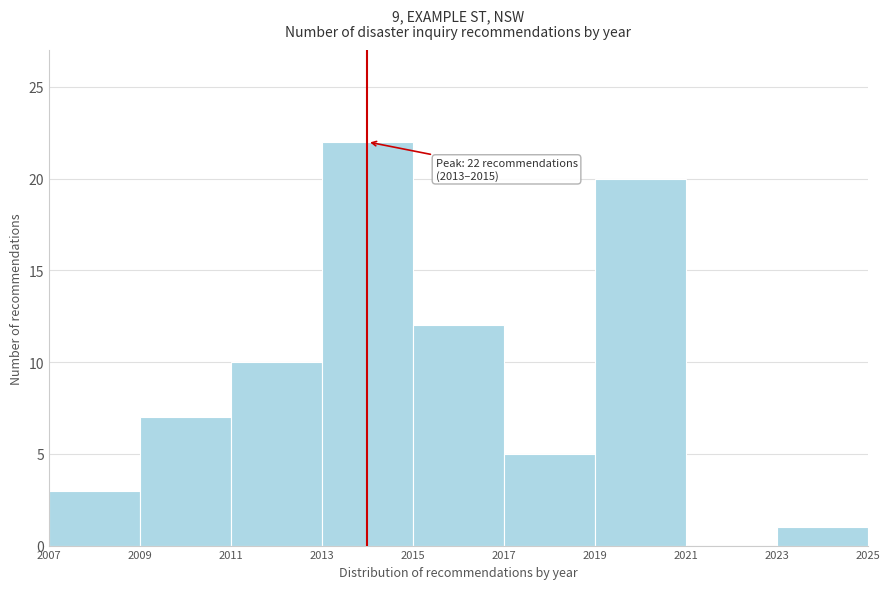

Which range on the x-axis has the tallest bar?

2013 to 2015